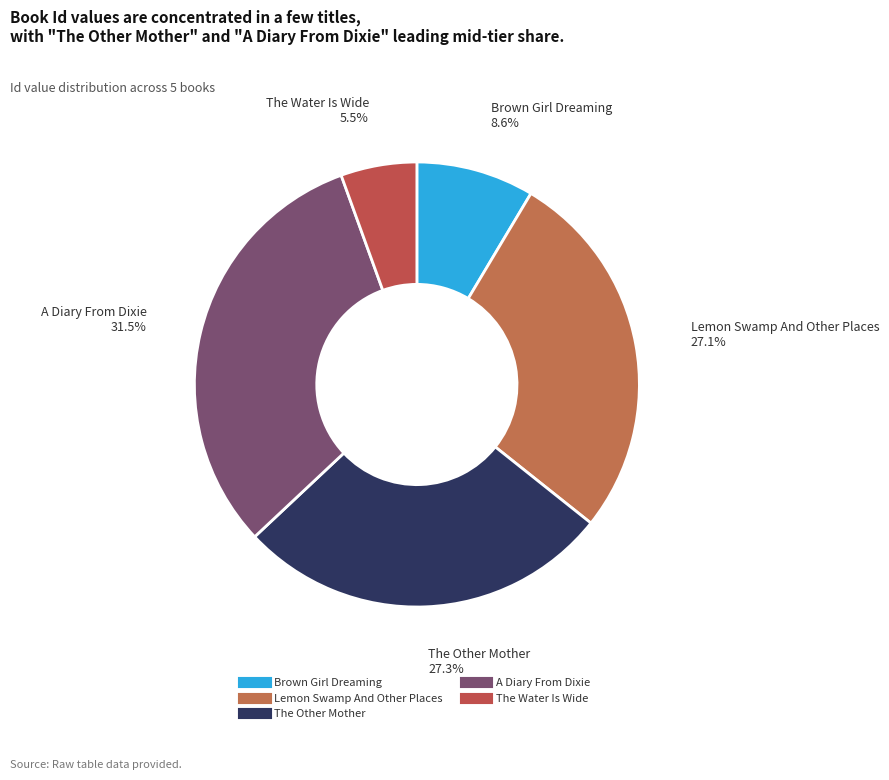

Does A Diary From Dixie account for over 50% of the chart?

No